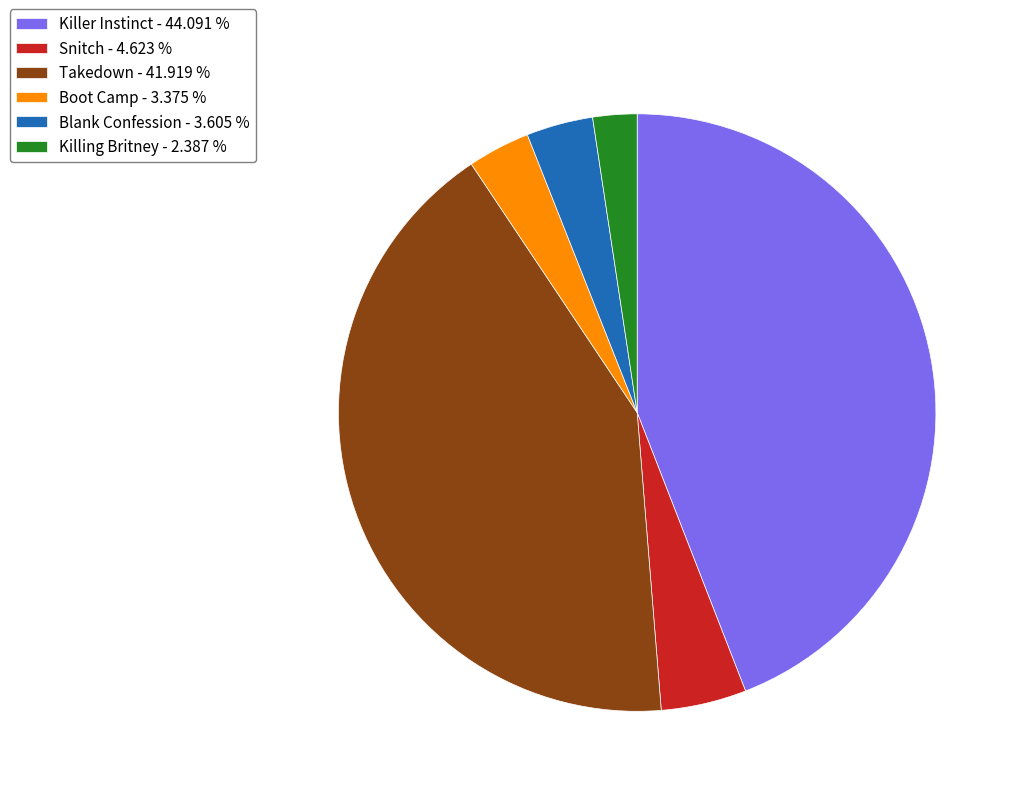

Combined, do Snitch - 4.623 % and Blank Confession - 3.605 % account for over 50%?

No